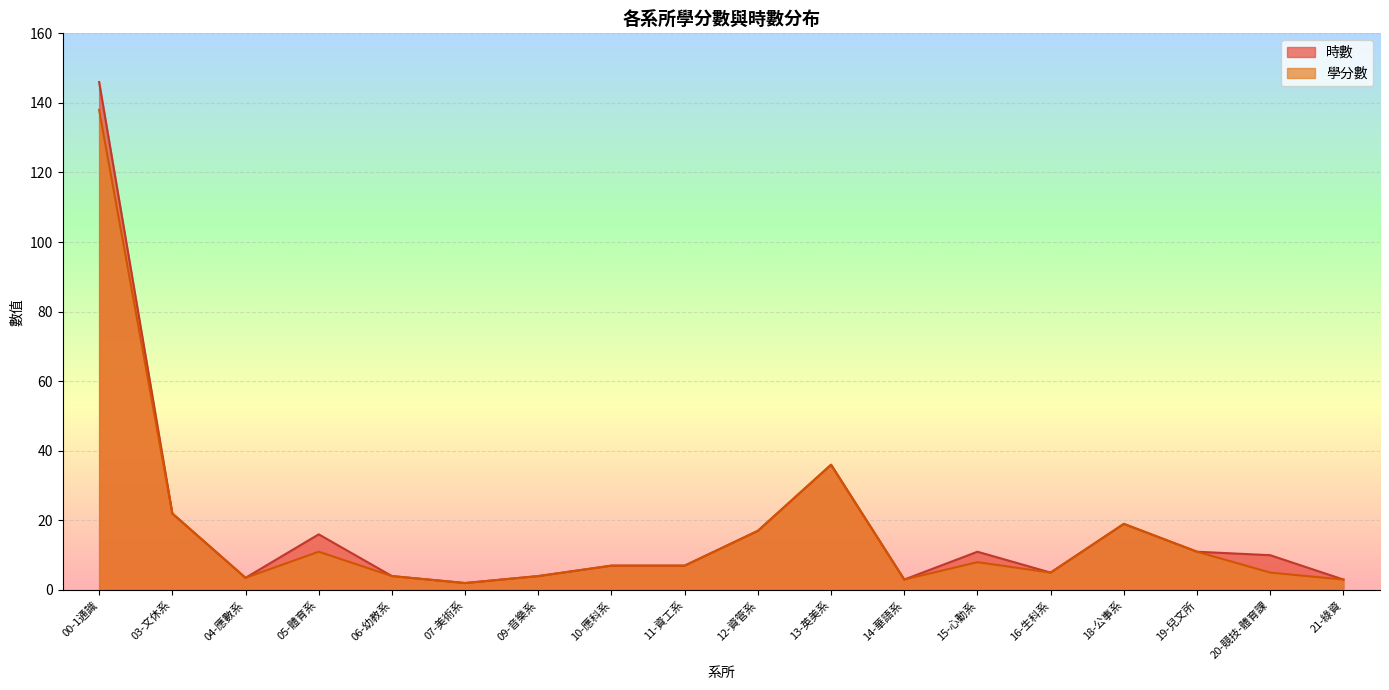

List the labels in order of 時數 value, largest first.

00-1通識, 13-英美系, 03-文休系, 18-公事系, 12-資管系, 05-體育系, 15-心動系, 19-兒文所, 20-競技-體育課, 10-應科系, 11-資工系, 16-生科系, 06-幼教系, 09-音樂系, 04-應數系, 14-華語系, 21-綠資, 07-美術系